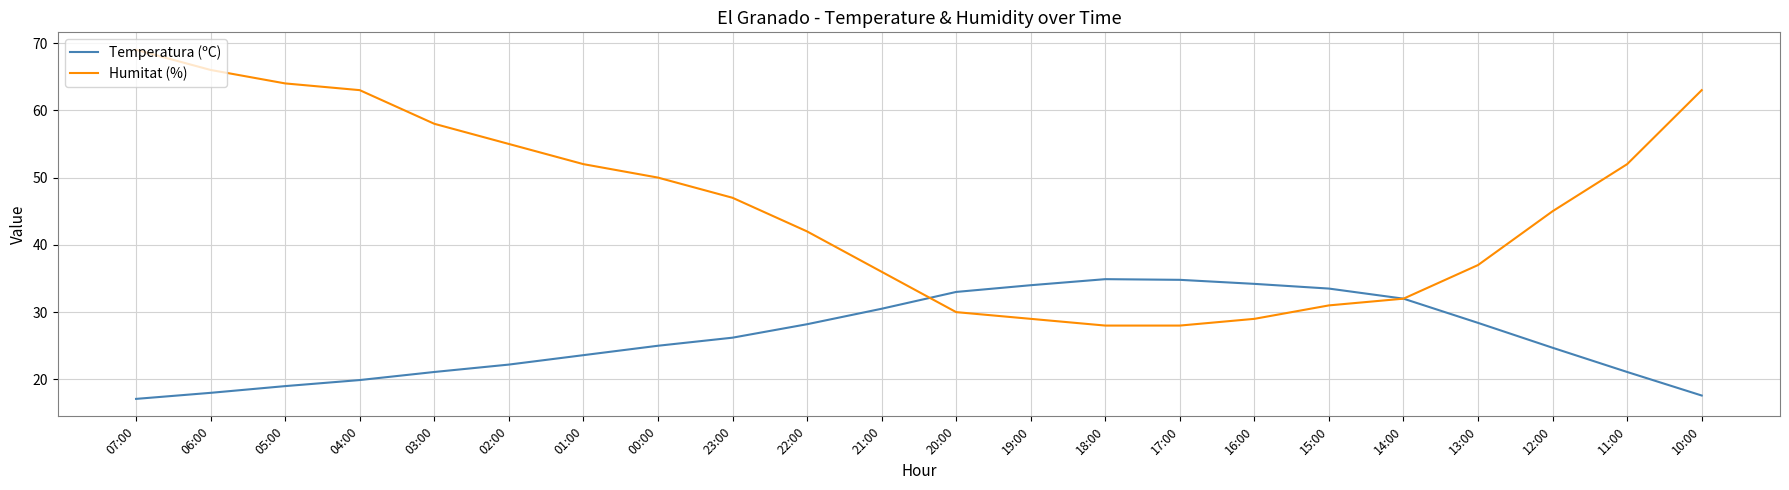

Between 02:00 and 16:00, which series saw the biggest shift?

Humitat (%)